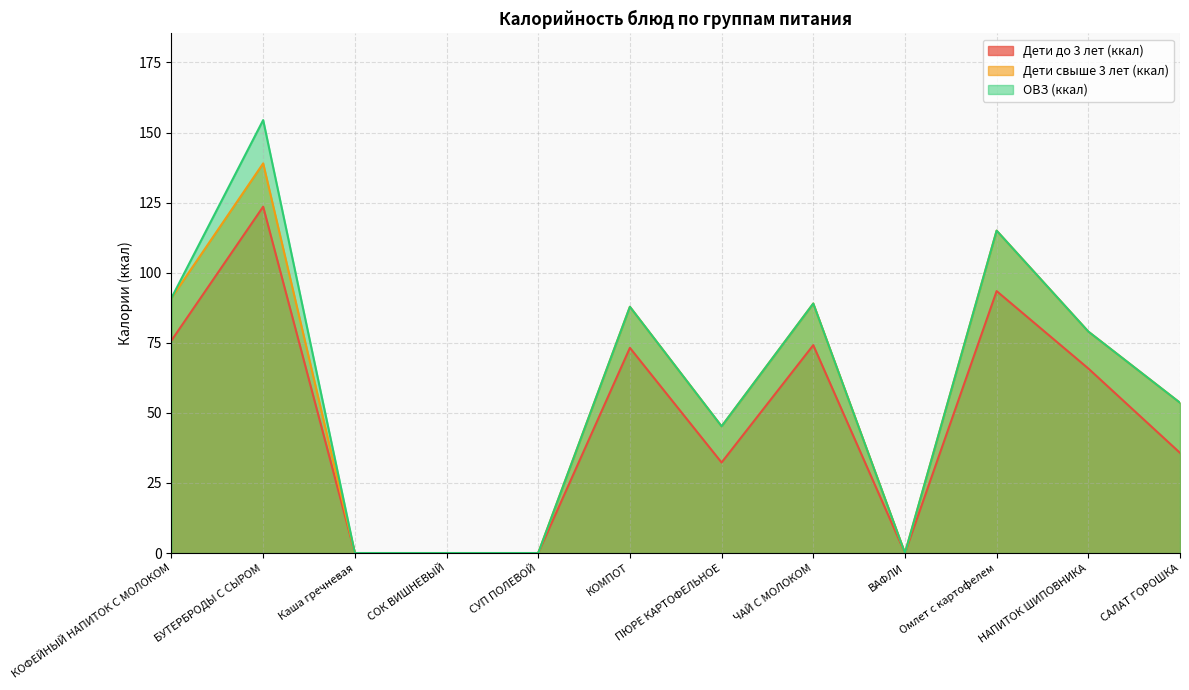

What is the total value across all series at Омлет с картофелем?

323.4